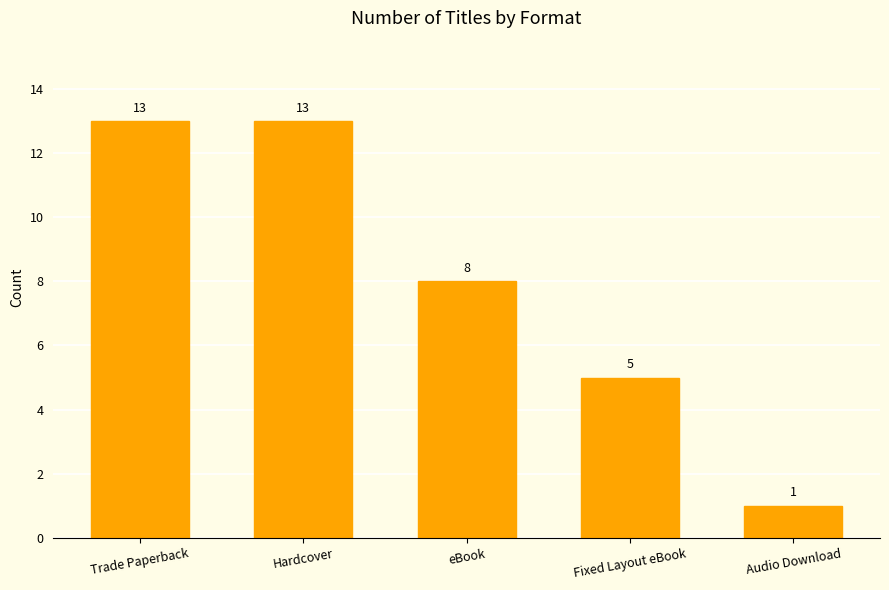

Where is the data nearest to the value 7?

eBook